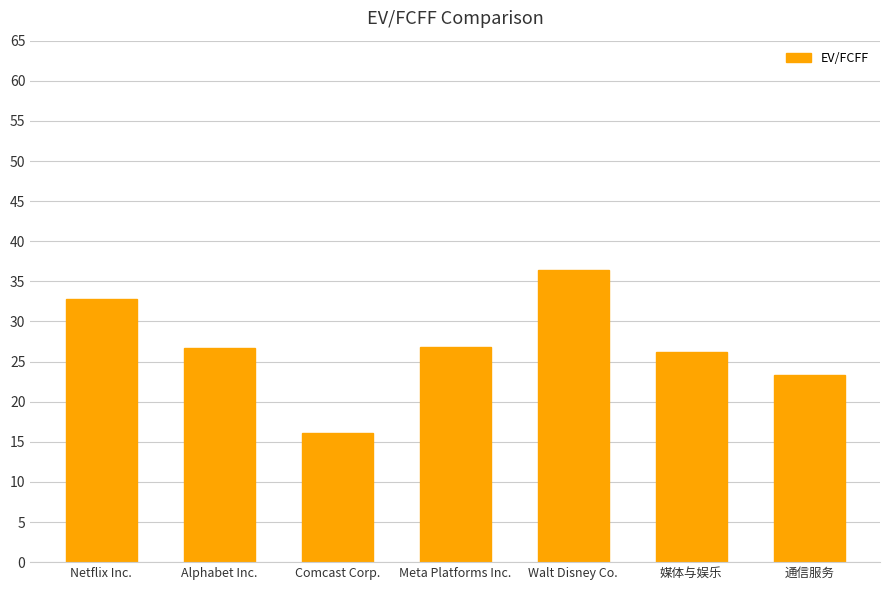

True or false: the data shows 26.2 at 媒体与娱乐.

True